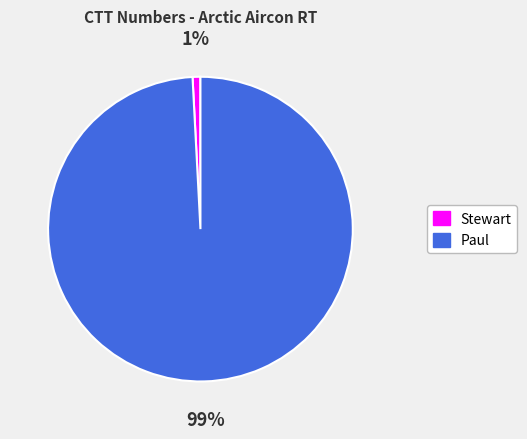

Do Paul and Stewart together represent more than half of the pie?

Yes